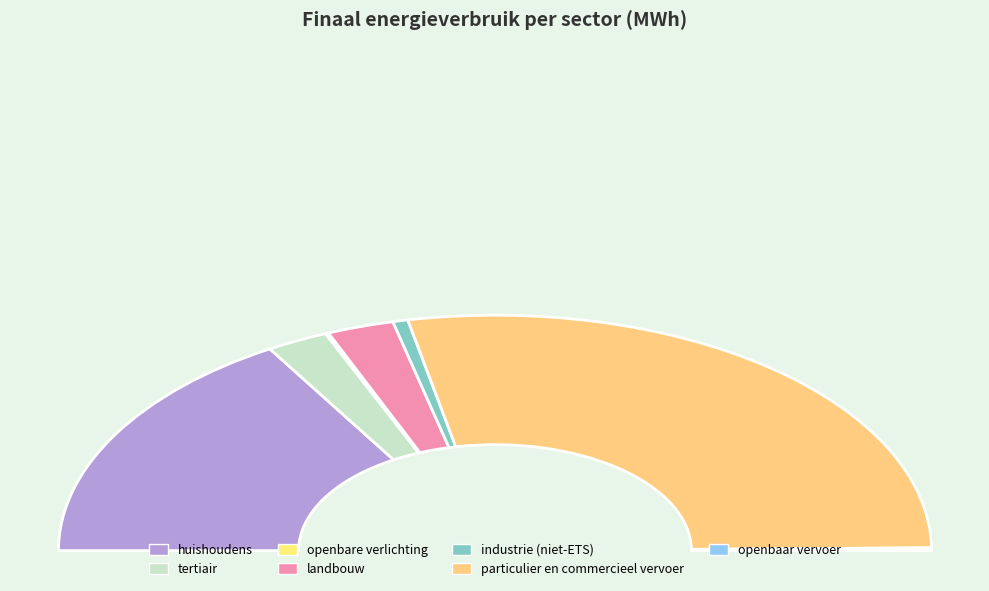

Is particulier en commercieel vervoer the majority of the pie?

Yes